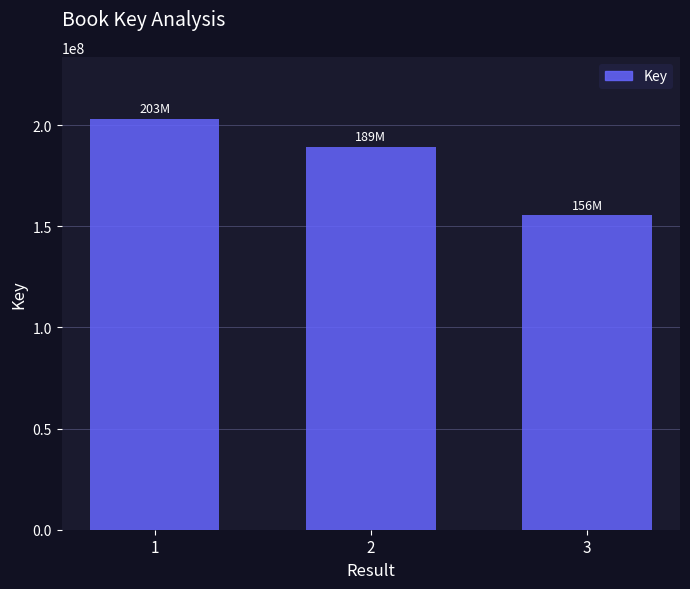

Which label corresponds to the largest value in the chart?

1